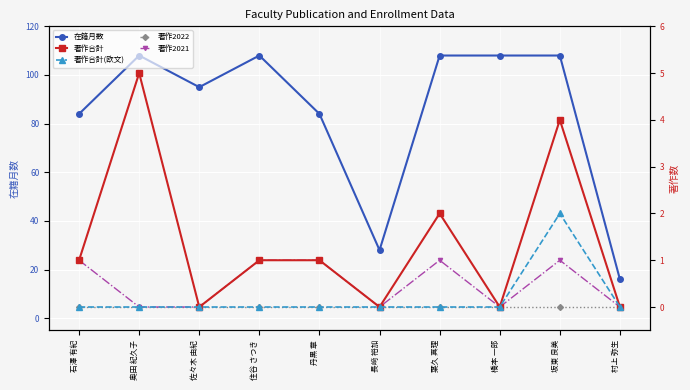

Rank the categories by 著作合計(欧文) value from lowest to highest.

石澤 有紀, 奥田 紀久子, 佐々木 由紀, 住谷 さつき, 丹黒 章, 長﨑 裕加, 葉久 真理, 橋本 一郎, 村上 弥生, 坂東 良美